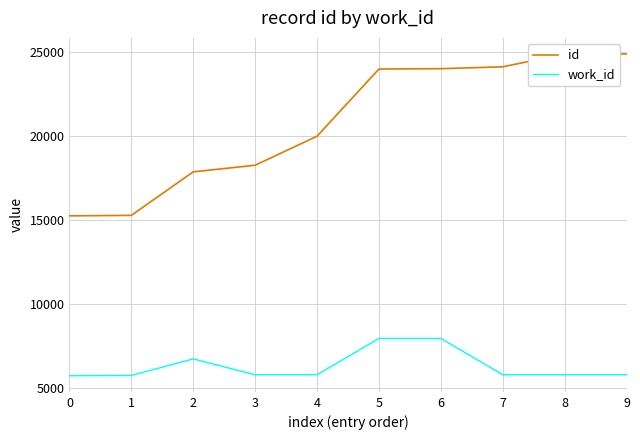

Rank the series at 8 from highest to lowest value.

id, work_id